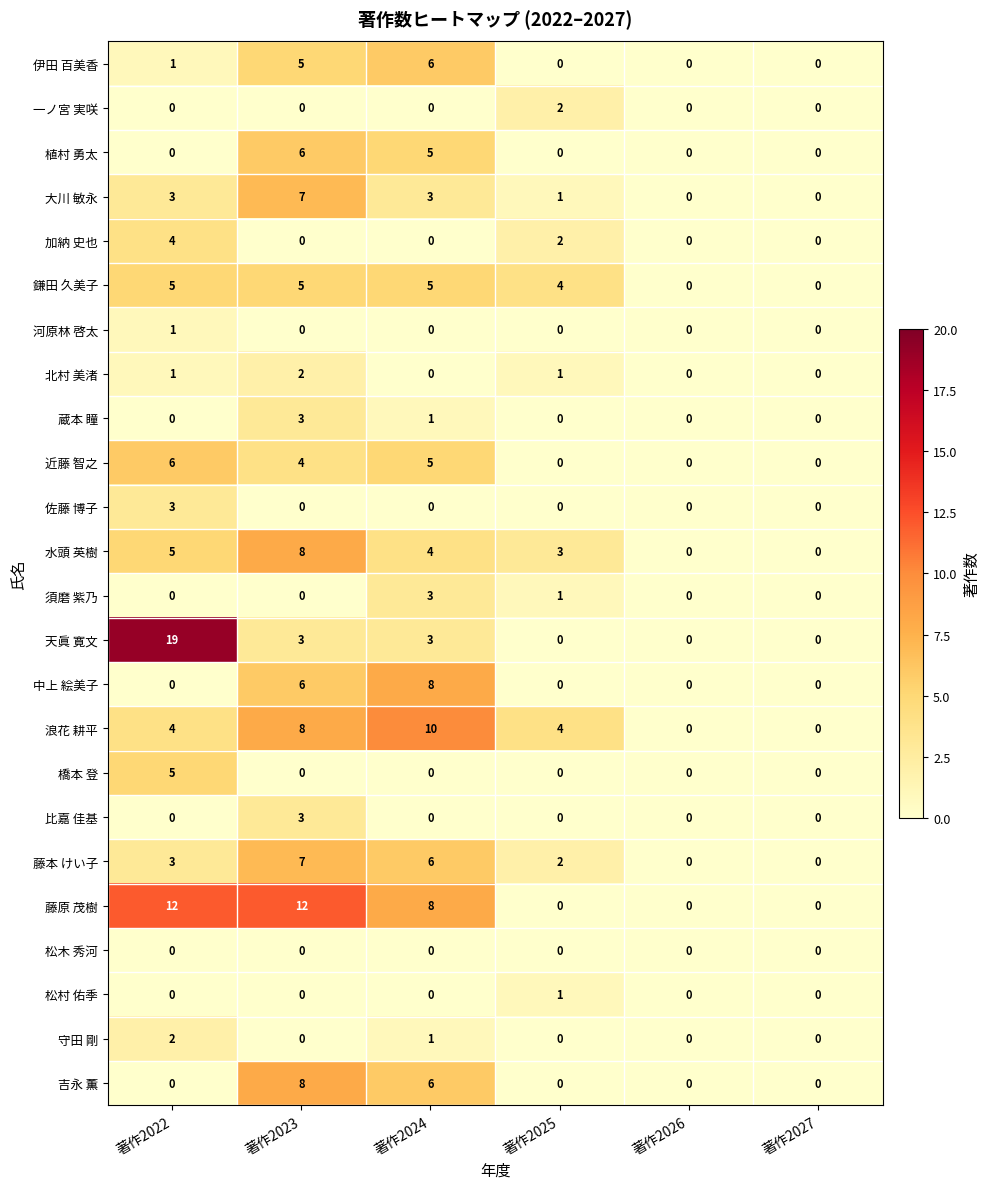

Which series has the widest spread of values?

天眞 寛文